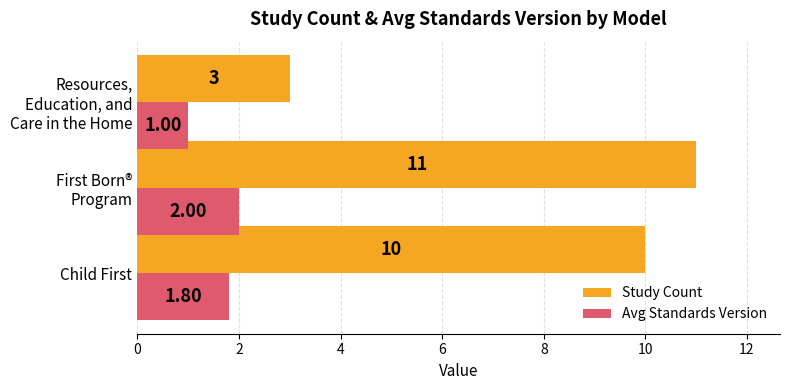

Rank the series by their maximum value, from highest to lowest.

Study Count, Avg Standards Version